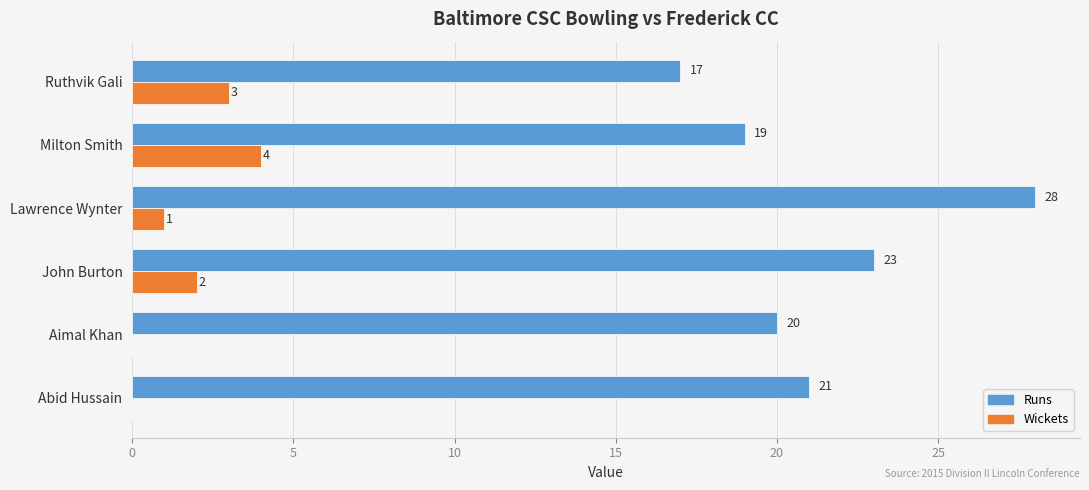

Is the value of Runs at Abid Hussain greater than the value of Wickets at Lawrence Wynter?

Yes